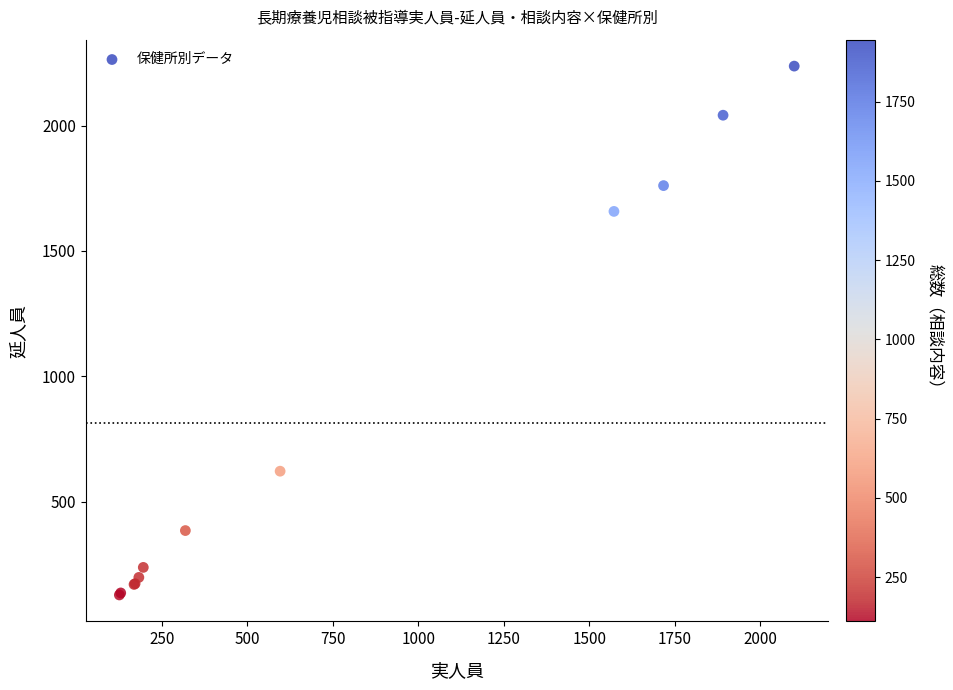

What Y value in the scatter plot is closest to 1182?

1658